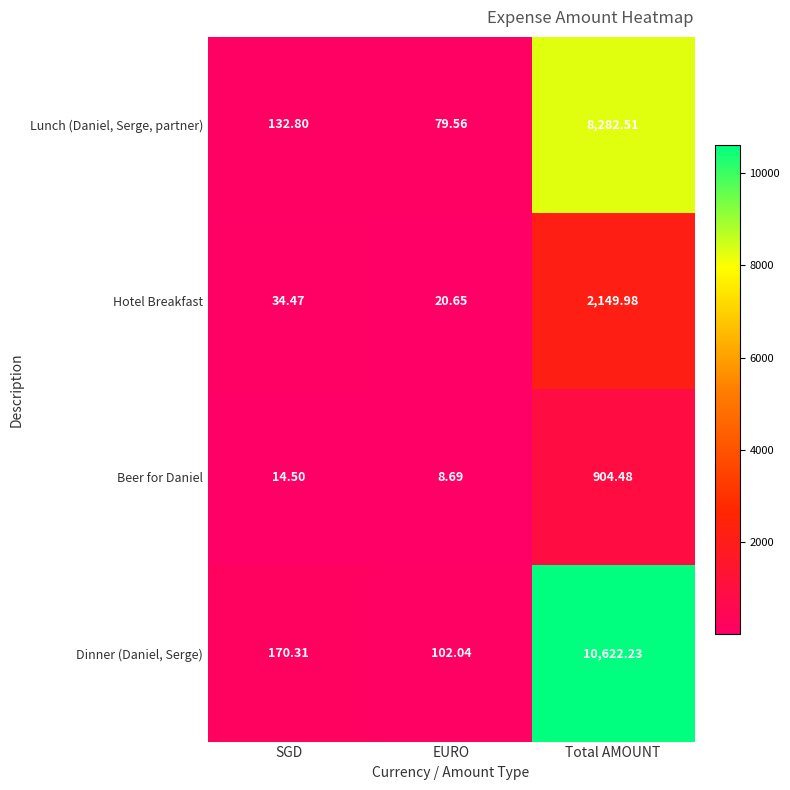

At how many categories does at least one series exceed 3654?

1